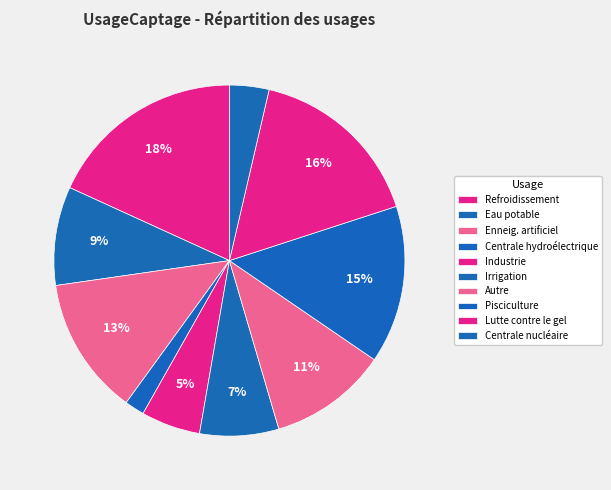

What percentage is the Enneig. artificiel slice, to the nearest percent?

13%